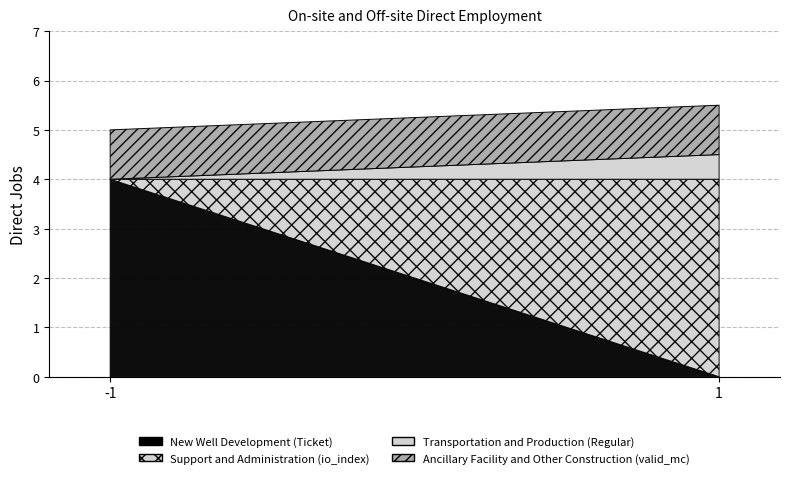

Rank the categories by Transportation and Production value from lowest to highest.

-1, 1